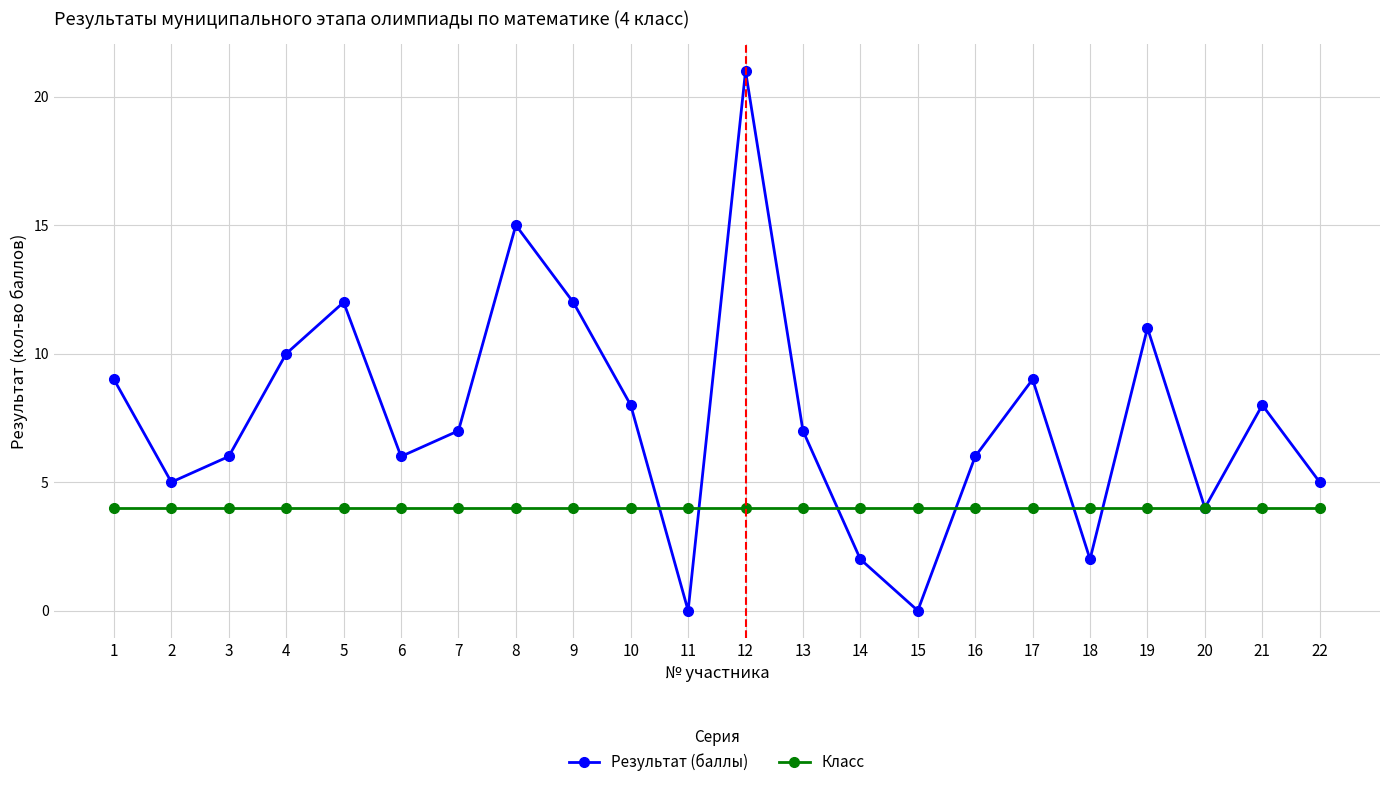

List the series in order of their peak value, lowest first.

Класс, Результат (баллы)